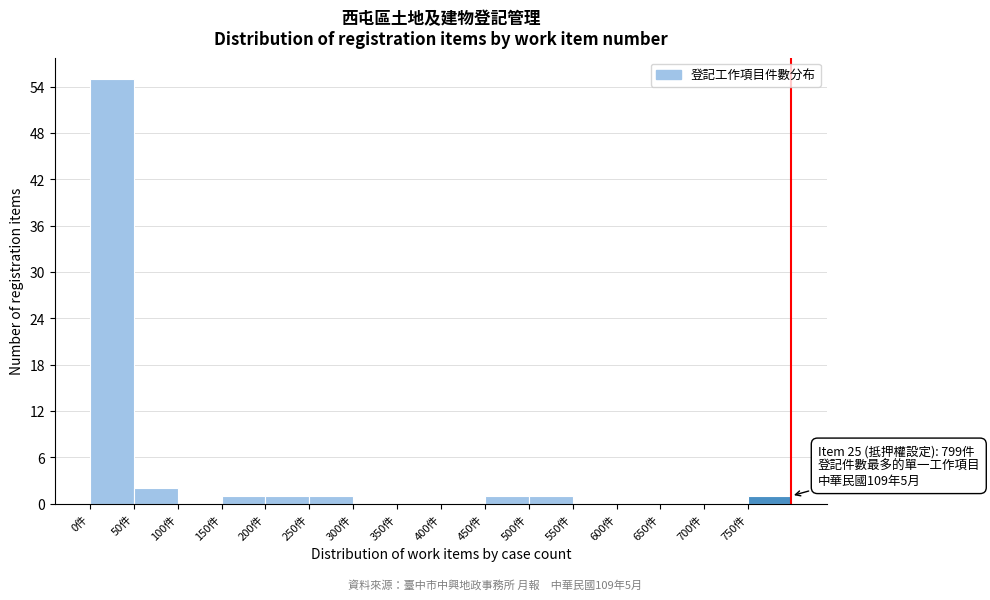

Over which range of the x-axis is the bar tallest?

0 to 50